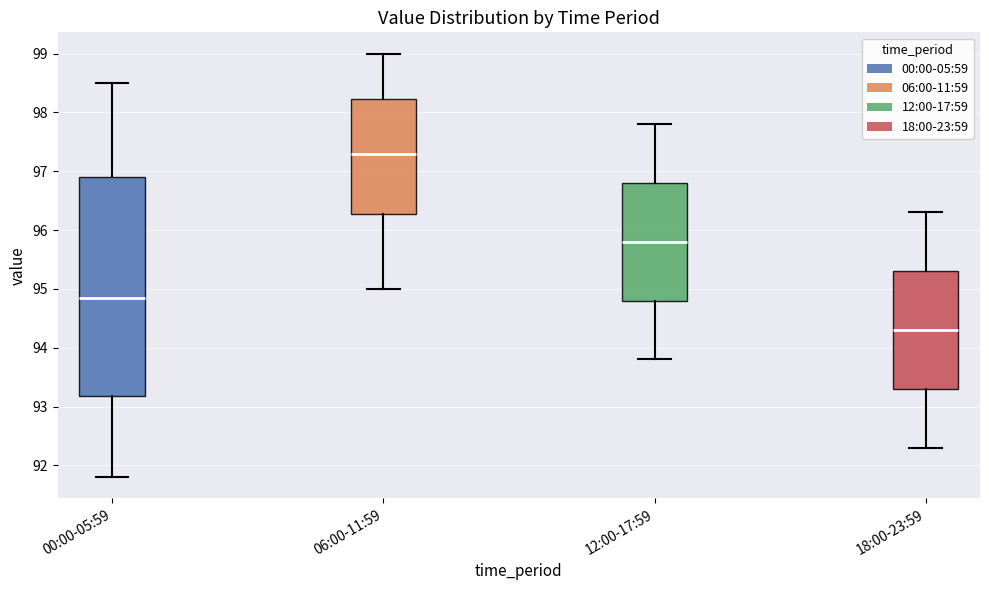

Reading left to right, transcribe this box plot: for each box, give where its median line is, the range the box spans, and where its two whiskers end, as read against the y-axis. The values are not printed on the chart, so give them approximately, as read against the axis.

00:00-05:59: median 94.9, box 93.2 to 96.9, whiskers 91.8 to 98.5
06:00-11:59: median 97.3, box 96.3 to 98.2, whiskers 95.0 to 99.0
12:00-17:59: median 95.8, box 94.8 to 96.8, whiskers 93.8 to 97.8
18:00-23:59: median 94.3, box 93.3 to 95.3, whiskers 92.3 to 96.3